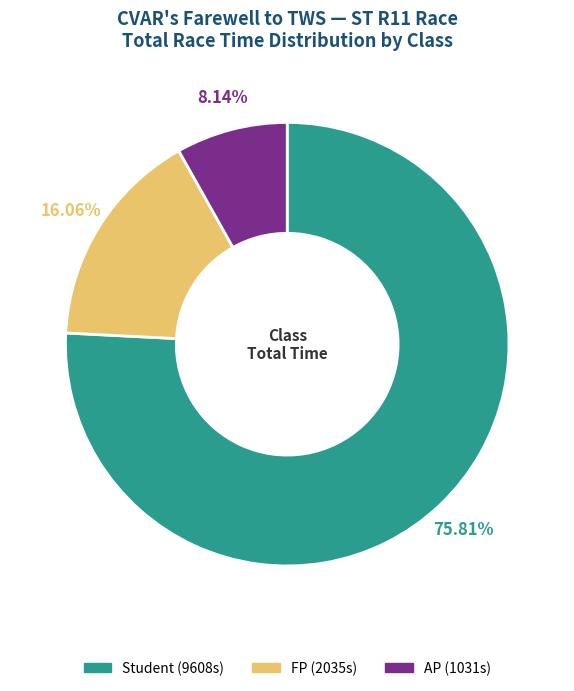

Rank the categories by value from lowest to highest.

AP, FP, Student